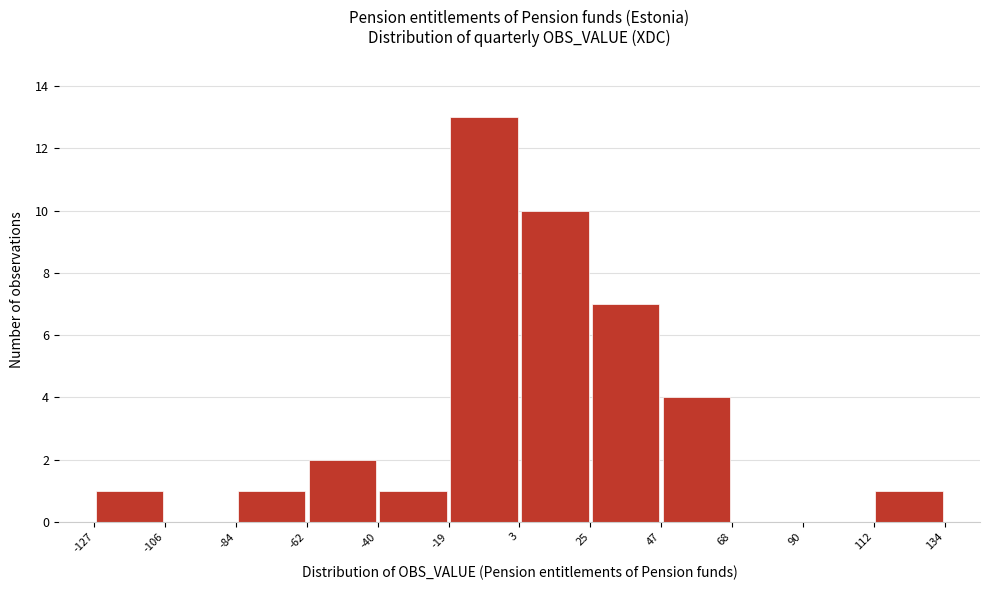

Over which range of the x-axis is the bar tallest?

-19 to 3